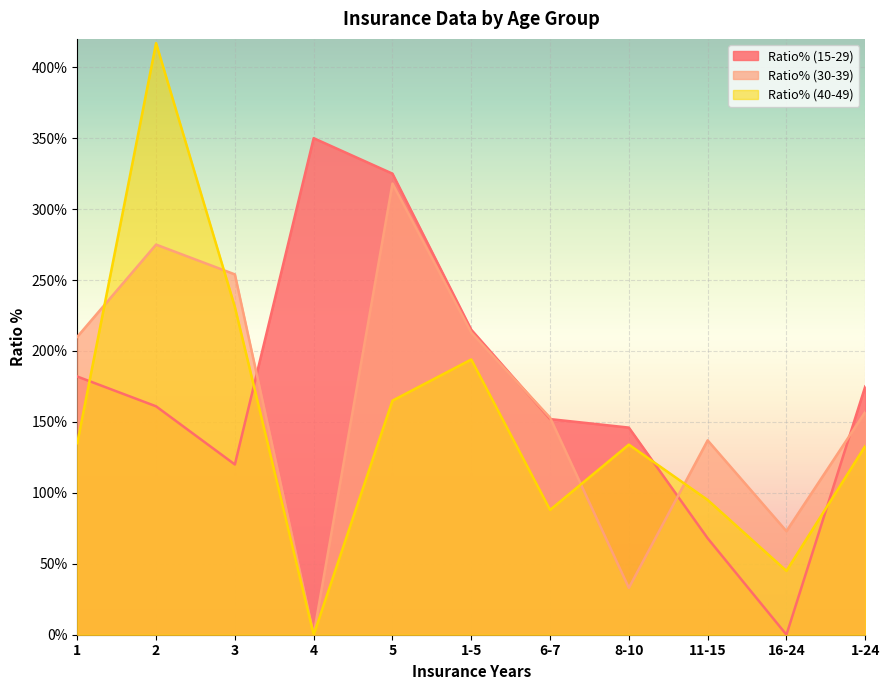

Where do Ratio% (15-29) and Ratio% (40-49) first cross each other?

1 and 2